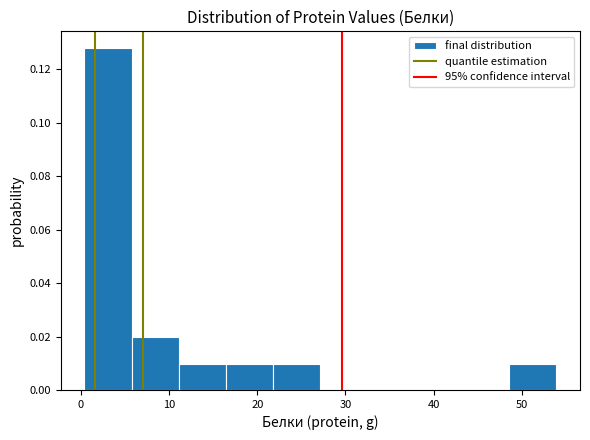

Which range on the x-axis has the tallest bar?

0 to 6